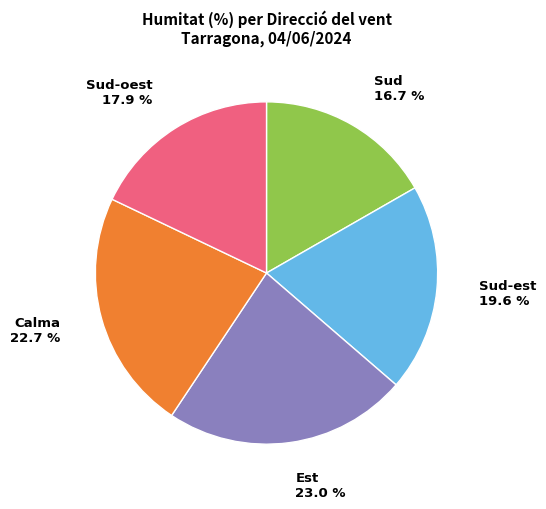

Approximately how many times larger is the value at Sud-oest 17.9 % compared to Calma 22.7 %?

0.8